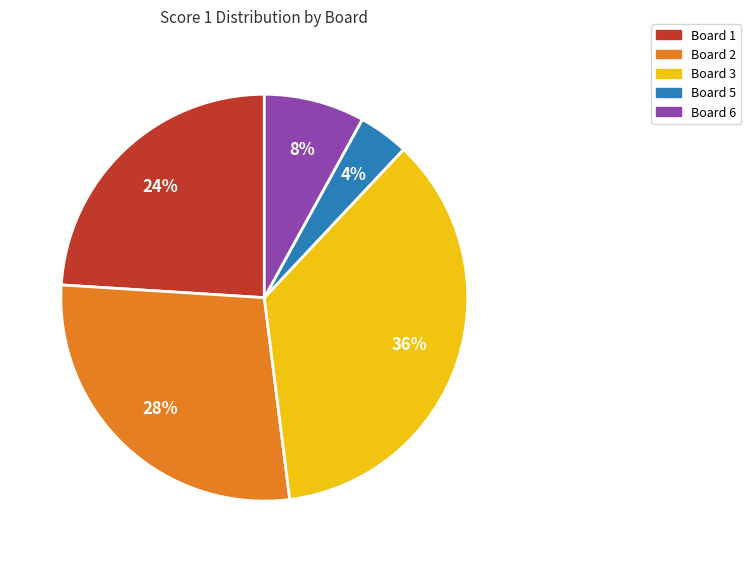

To the nearest percent, what is the average slice percentage?

20%